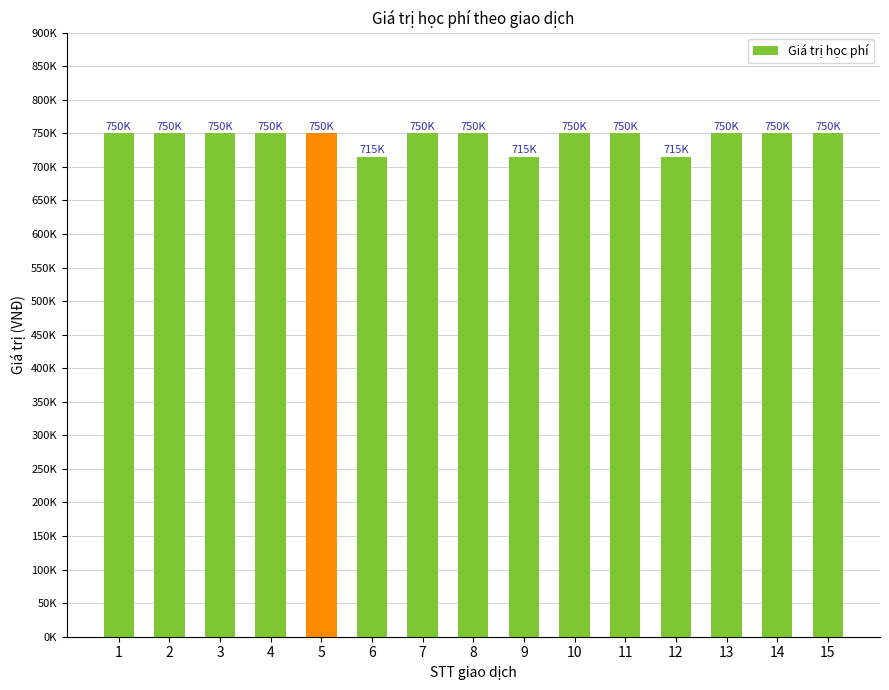

True or false: the data shows 349041 at 5.

False